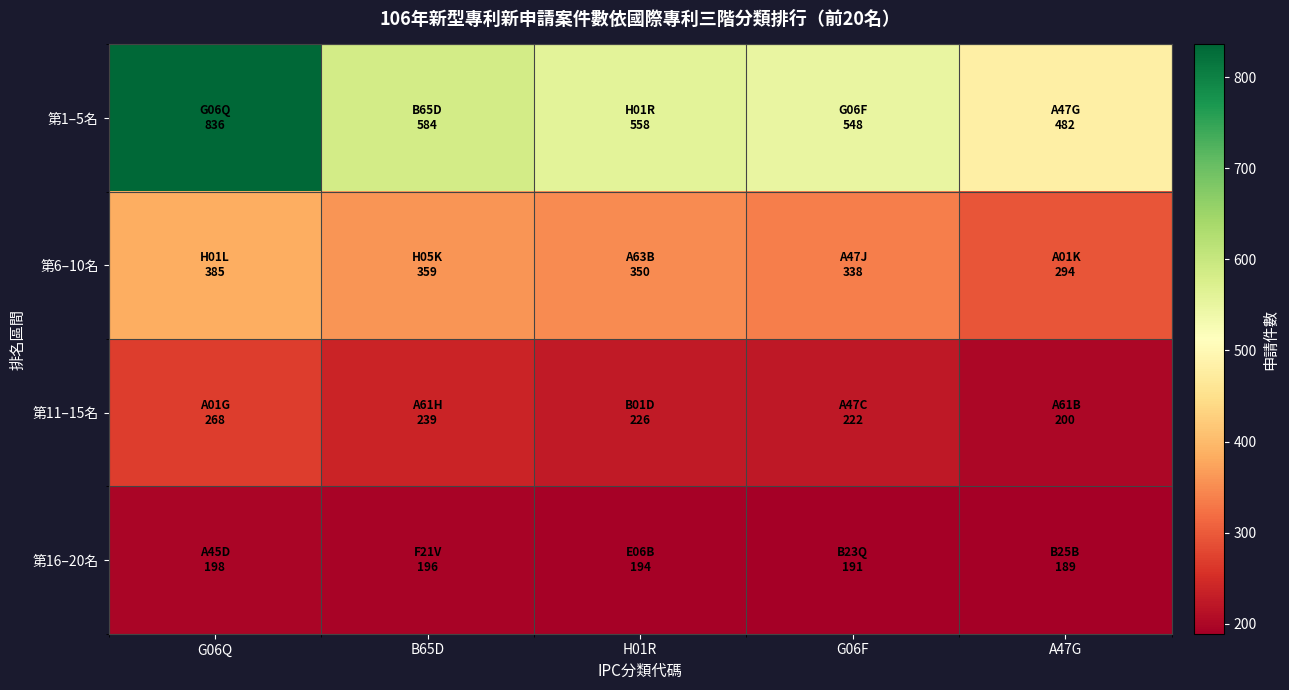

Which series has the largest total across all categories?

第1–5名